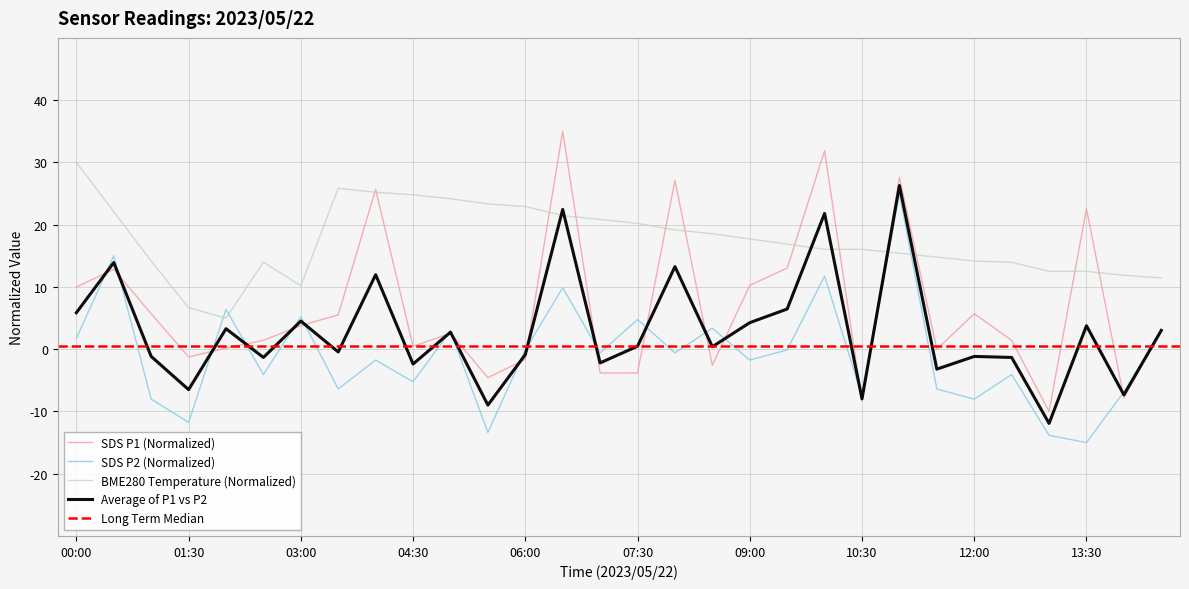

At 02:00, list the series in order from largest to smallest.

SDS_P2, BME280_temperature, SDS_P1